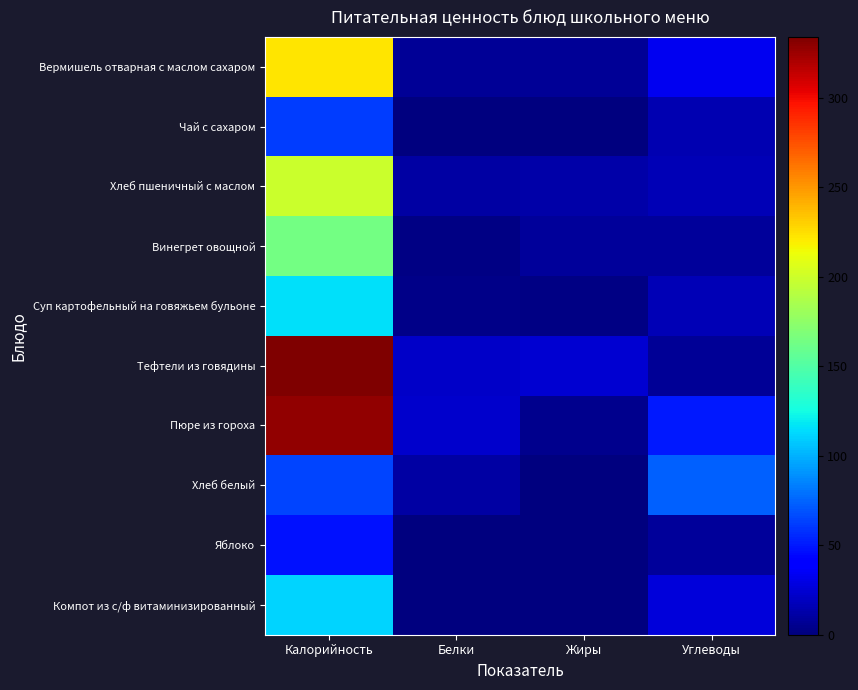

What is the spread (max minus min) of values at Углеводы?

67.0